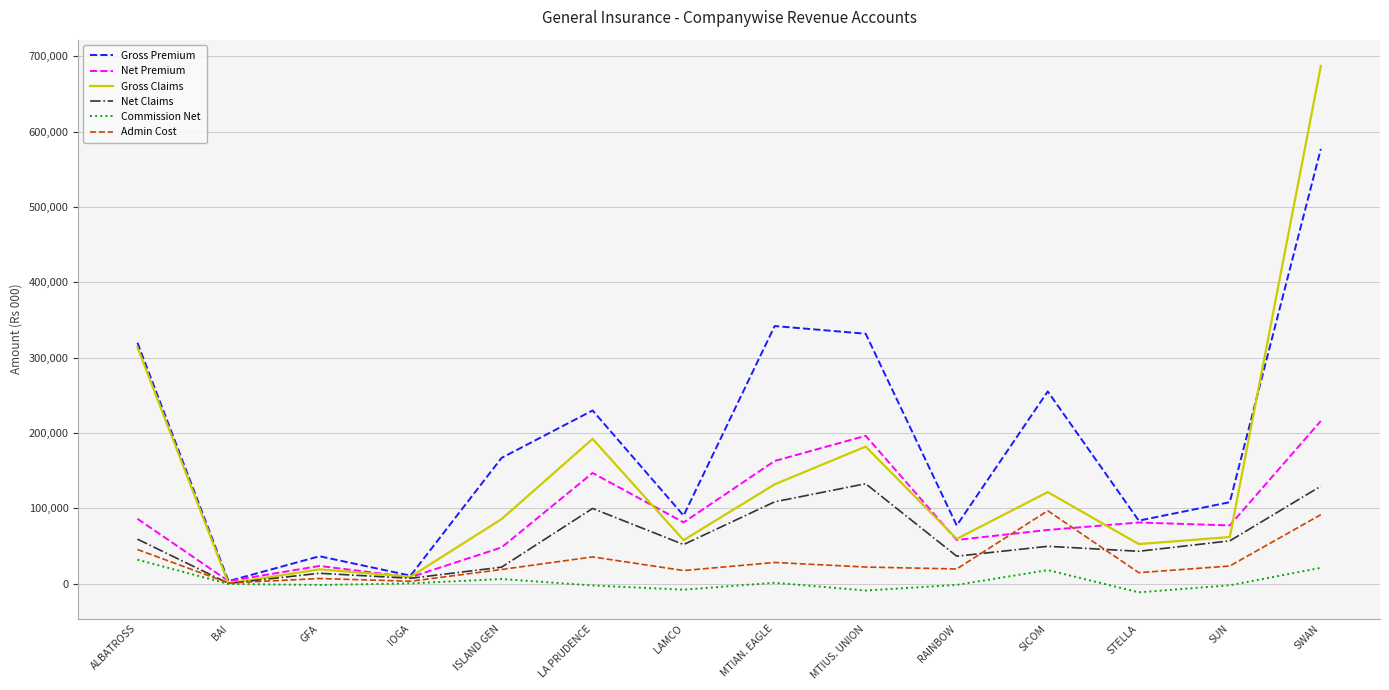

What is the greatest value displayed?

687344